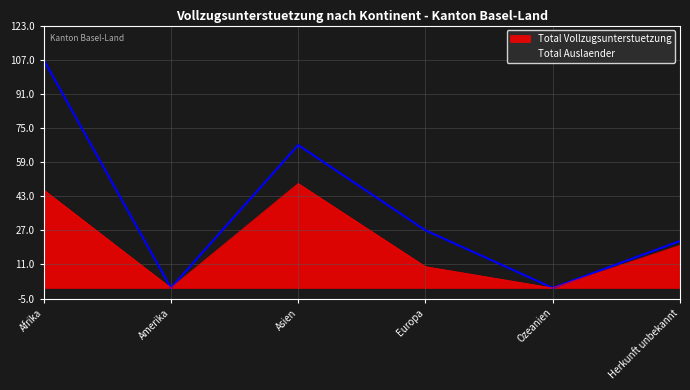

Is the value of Total Vollzugsunterstuetzung at Amerika greater than the value of Total Auslaender at Ozeanien?

No